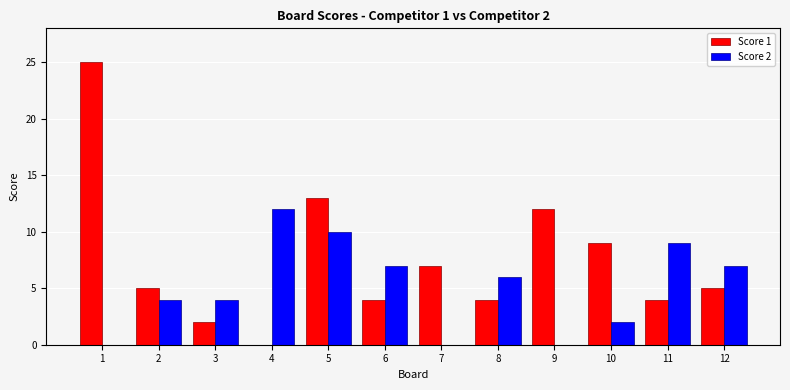

What is the approximate value of Score 1 at 7, to the nearest 5?

5